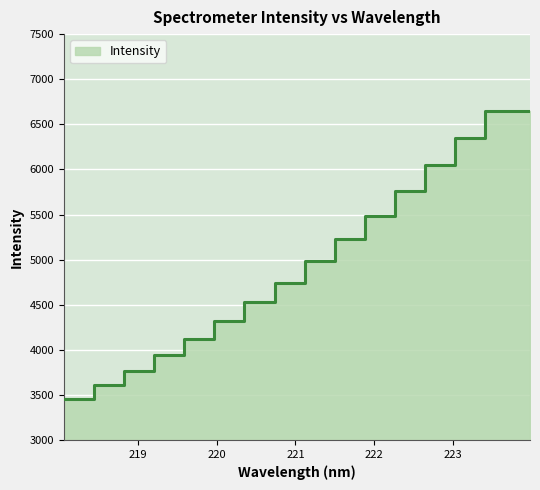

What is the ratio of the value at 219.0156 to the value at 220.9264?

0.8